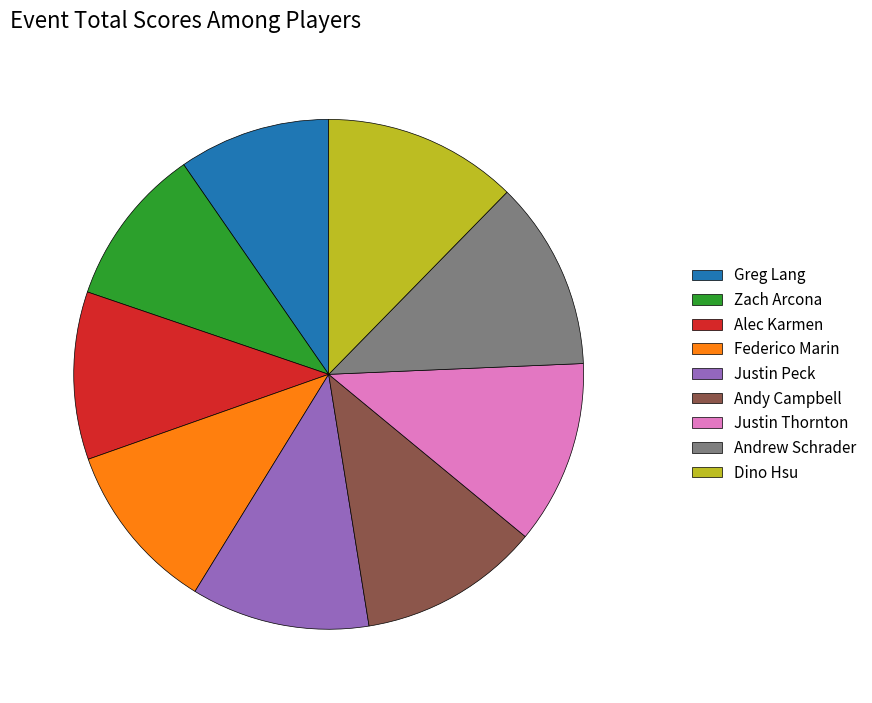

True or false: Justin Thornton accounts for 12% of the total.

True